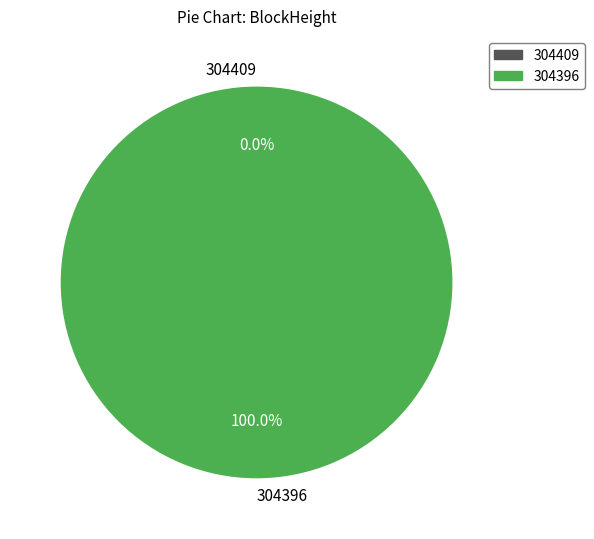

Which slice represents more than half of the pie?

304396